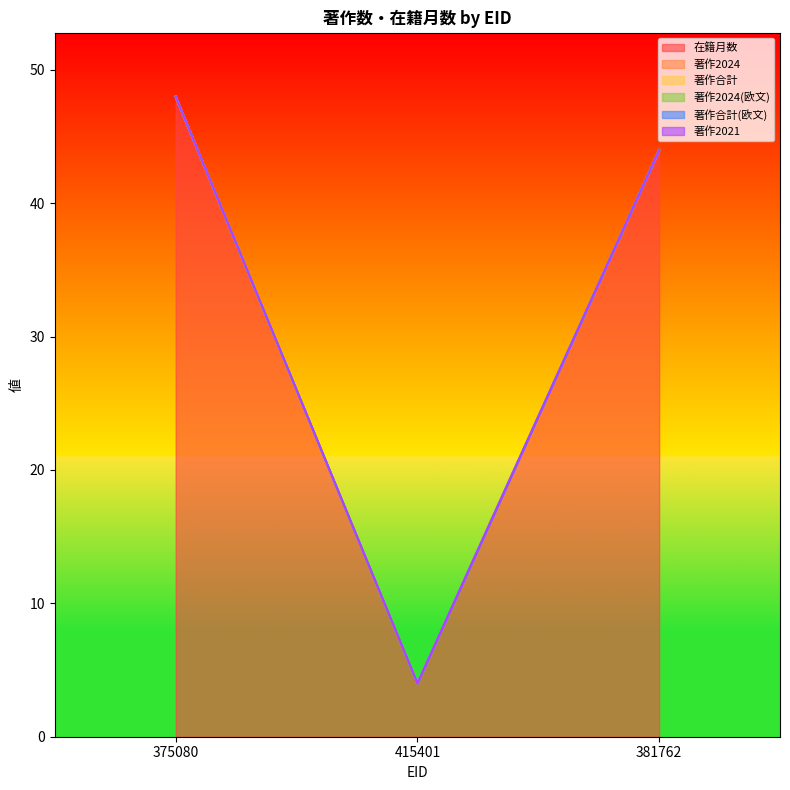

What is the label of the 2nd point from the right?

415401